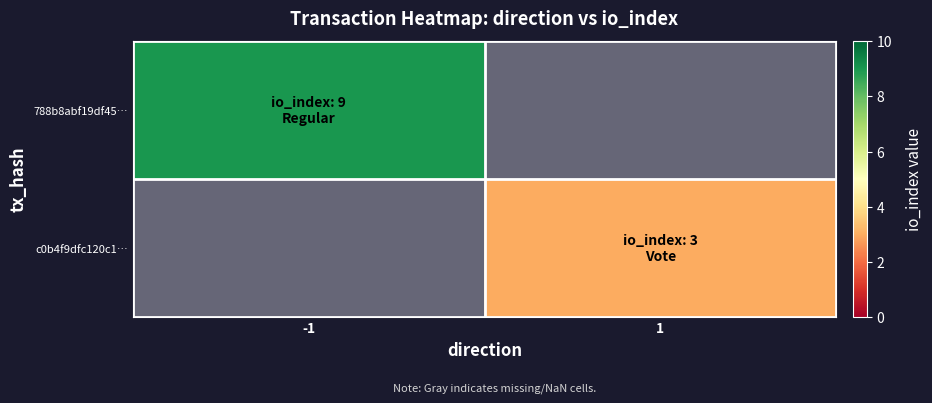

At 1, list the series in order from smallest to largest.

788b8abf19df45…, c0b4f9dfc120c1…